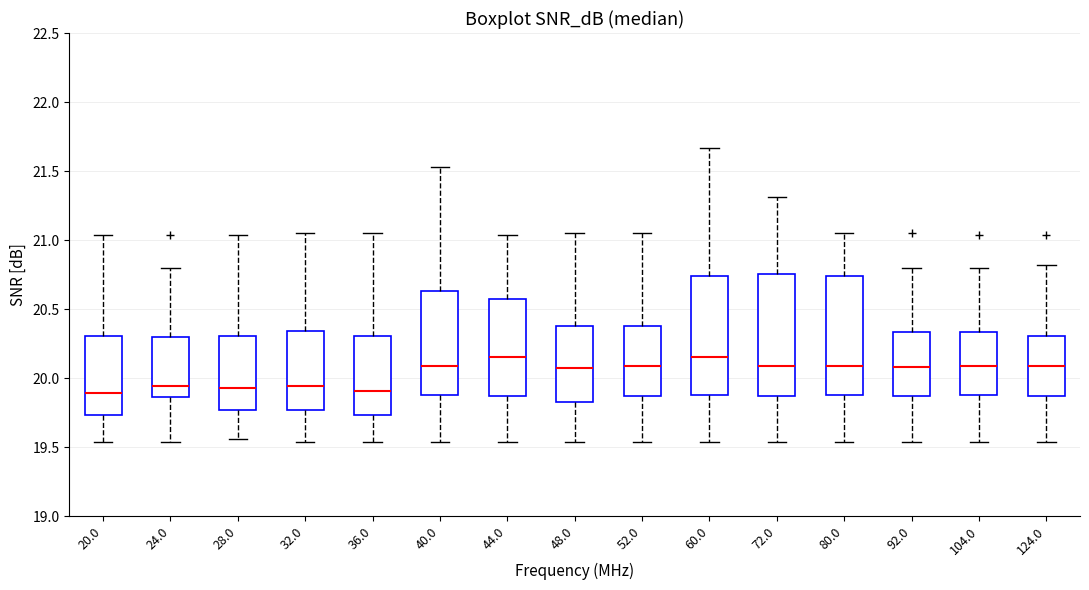

Reading left to right, read every box against the y-axis: the position of its median line, the range the box covers, and the ends of its whiskers. The values are not printed on the chart, so give them approximately, as read against the axis.

20.0: median 19.90, box 19.75 to 20.30, whiskers 19.55 to 21.05
24.0: median 19.95, box 19.85 to 20.30, whiskers 19.55 to 20.80
28.0: median 19.95, box 19.75 to 20.30, whiskers 19.55 to 21.05
32.0: median 19.95, box 19.75 to 20.35, whiskers 19.55 to 21.05
36.0: median 19.90, box 19.75 to 20.30, whiskers 19.55 to 21.05
40.0: median 20.10, box 19.90 to 20.65, whiskers 19.55 to 21.55
44.0: median 20.15, box 19.85 to 20.60, whiskers 19.55 to 21.05
48.0: median 20.05, box 19.85 to 20.40, whiskers 19.55 to 21.05
52.0: median 20.10, box 19.85 to 20.40, whiskers 19.55 to 21.05
60.0: median 20.15, box 19.90 to 20.75, whiskers 19.55 to 21.65
72.0: median 20.10, box 19.85 to 20.75, whiskers 19.55 to 21.30
80.0: median 20.10, box 19.90 to 20.75, whiskers 19.55 to 21.05
92.0: median 20.10, box 19.85 to 20.35, whiskers 19.55 to 20.80
104.0: median 20.10, box 19.90 to 20.35, whiskers 19.55 to 20.80
124.0: median 20.10, box 19.85 to 20.30, whiskers 19.55 to 20.80